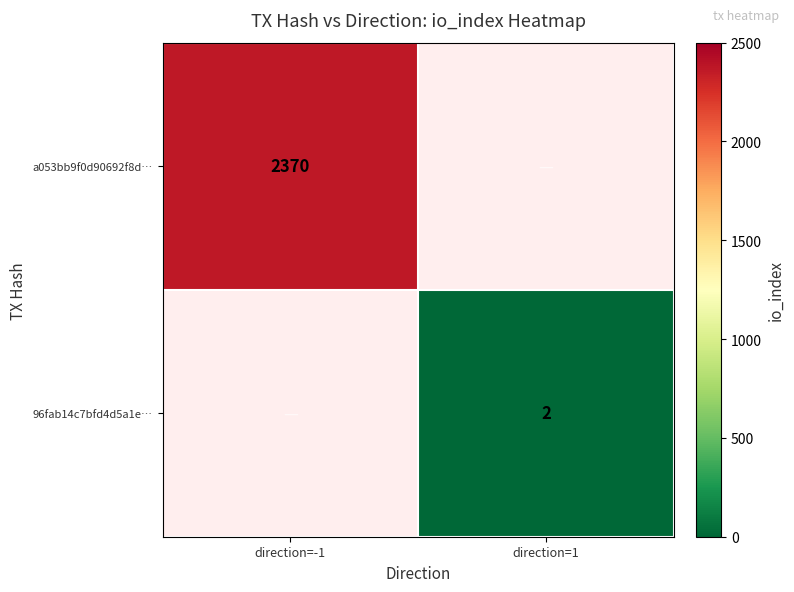

Between direction=1 and direction=-1, which is larger?

direction=-1